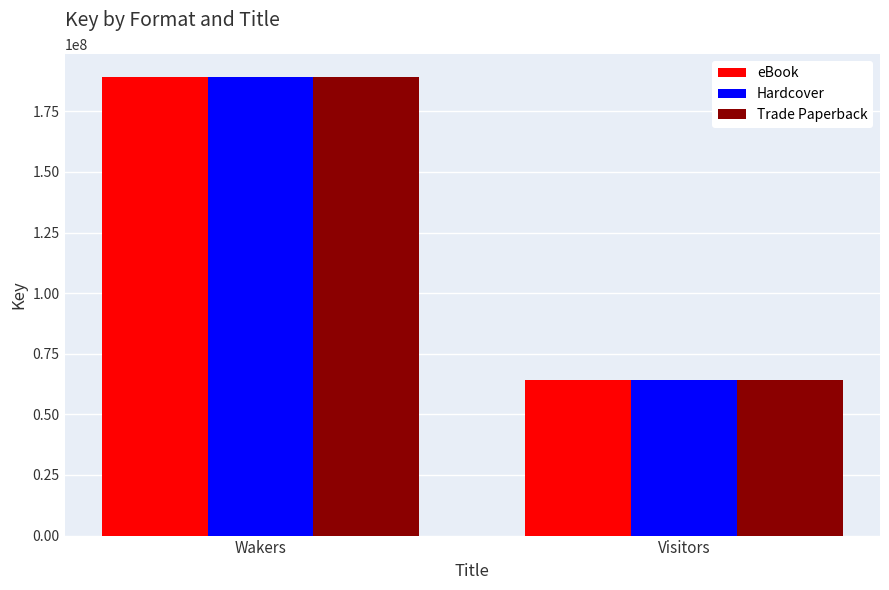

Rank the categories by Hardcover value from highest to lowest.

Wakers, Visitors